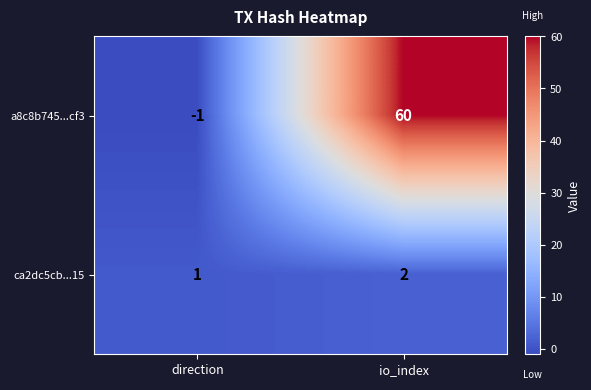

How many values in a8c8b745...cf3 are above zero?

1